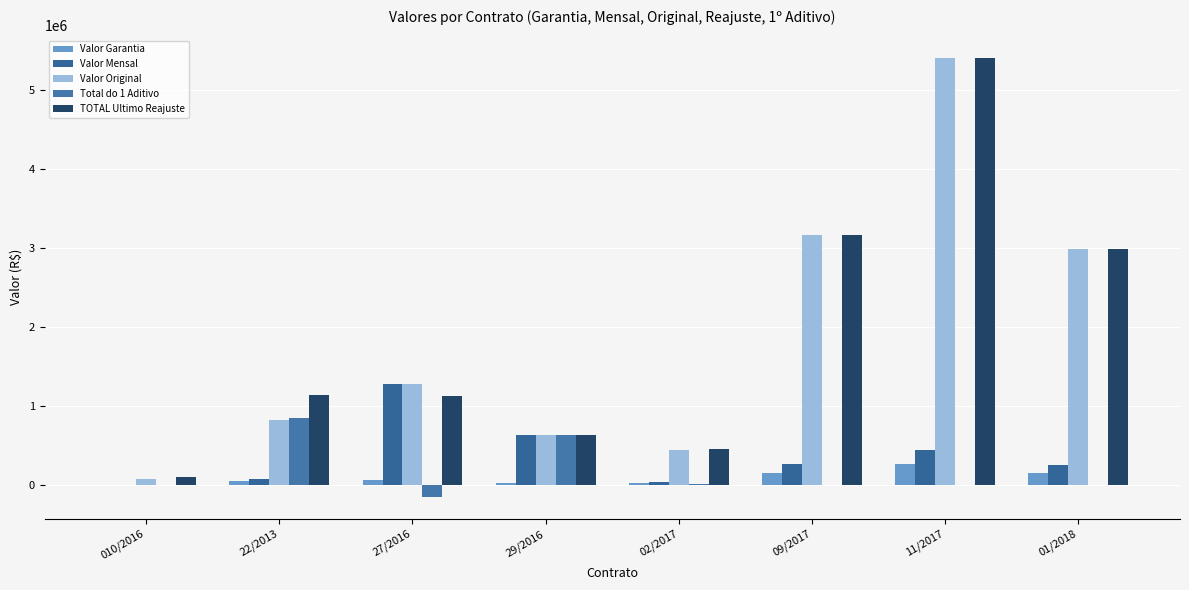

The Valor Garantia series shows 22388.3 at 02/2017. True or false?

True